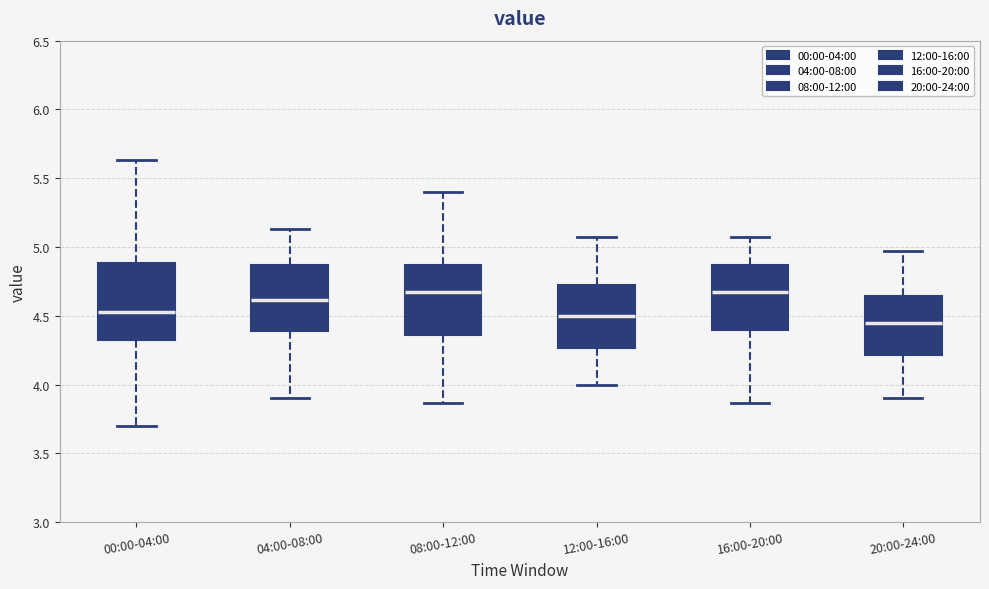

Where does the median line of the box for 00:00-04:00 sit on the y-axis? The values are not printed on the chart, so give them approximately, as read against the axis.

4.55